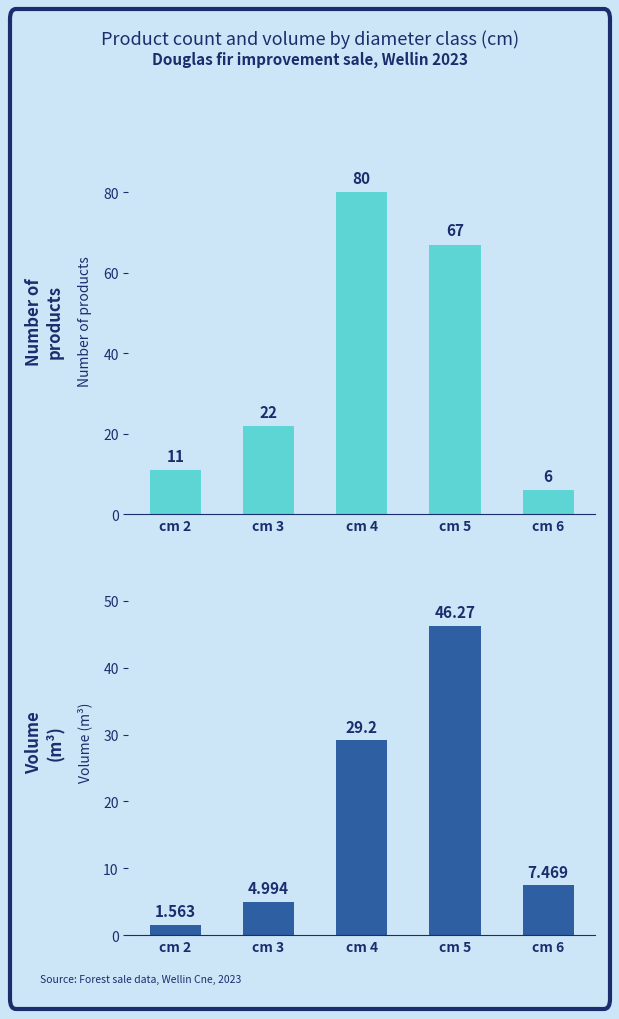

Read the produit_nbre value at cm 3.

22.0